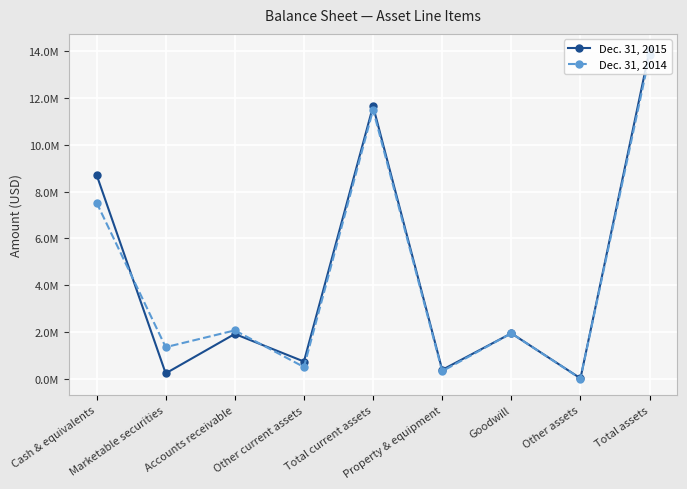

True or false: Dec. 31, 2014 and Dec. 31, 2015 intersect in this chart.

True